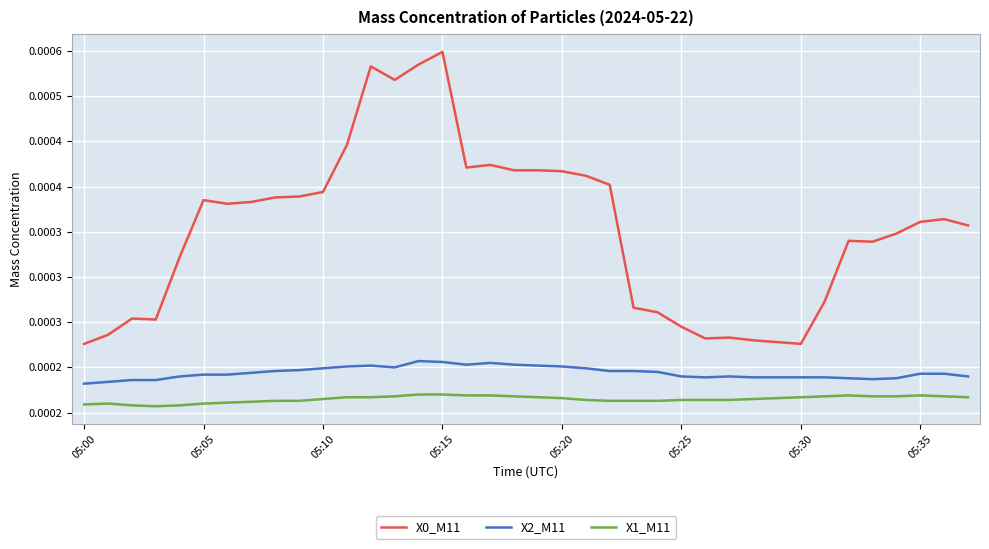

Where is X2_M11 nearest to the value 0?

05:00